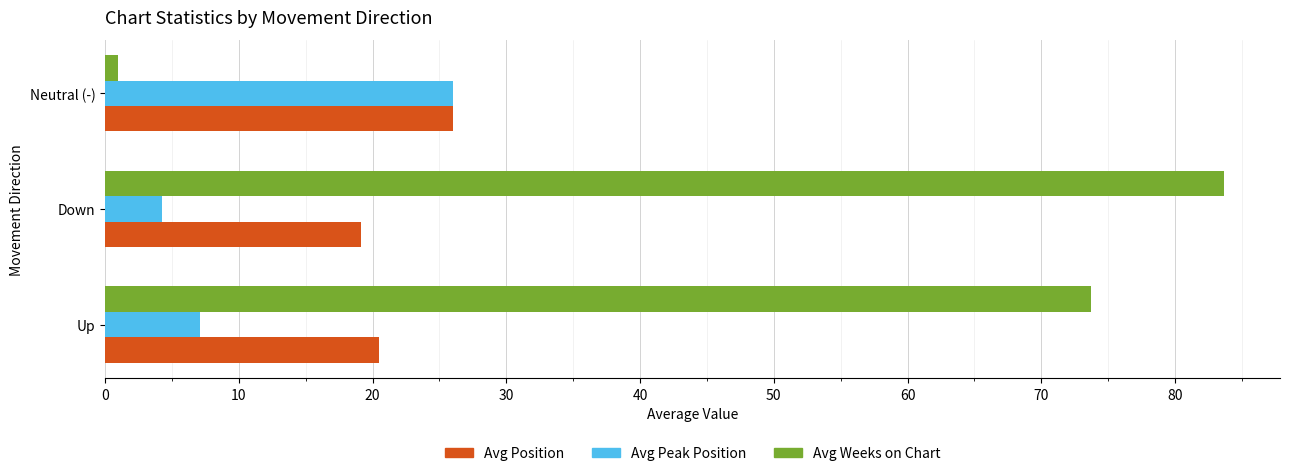

What is the maximum value for Avg Weeks on Chart?

83.7